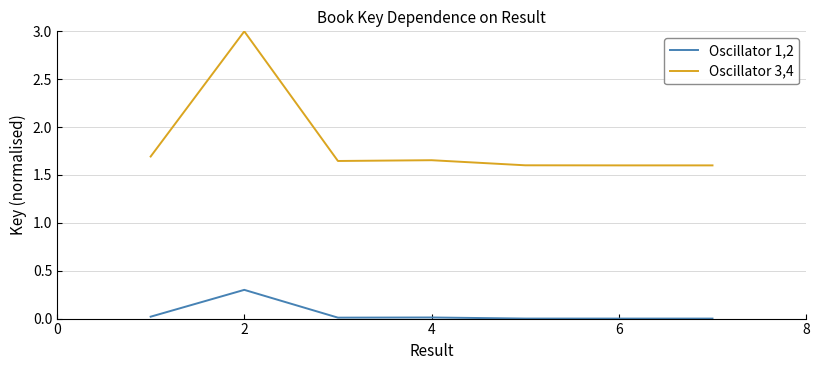

What is the difference between the maximum and minimum values in the Oscillator 3,4 series?

1.4